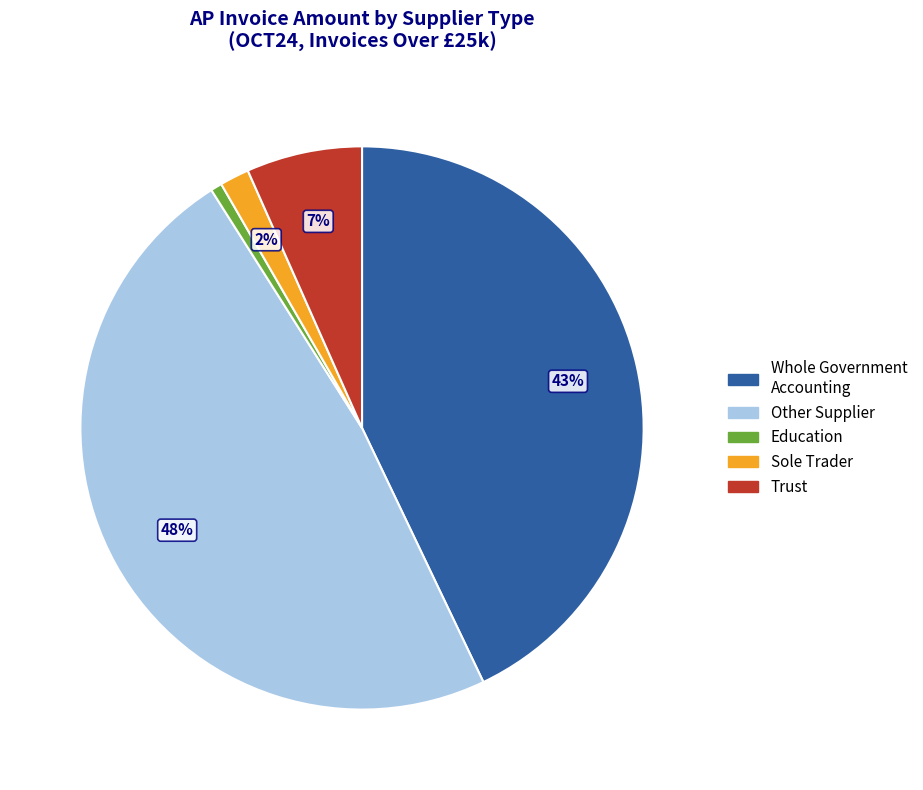

Which category has the smallest portion of the pie?

Education